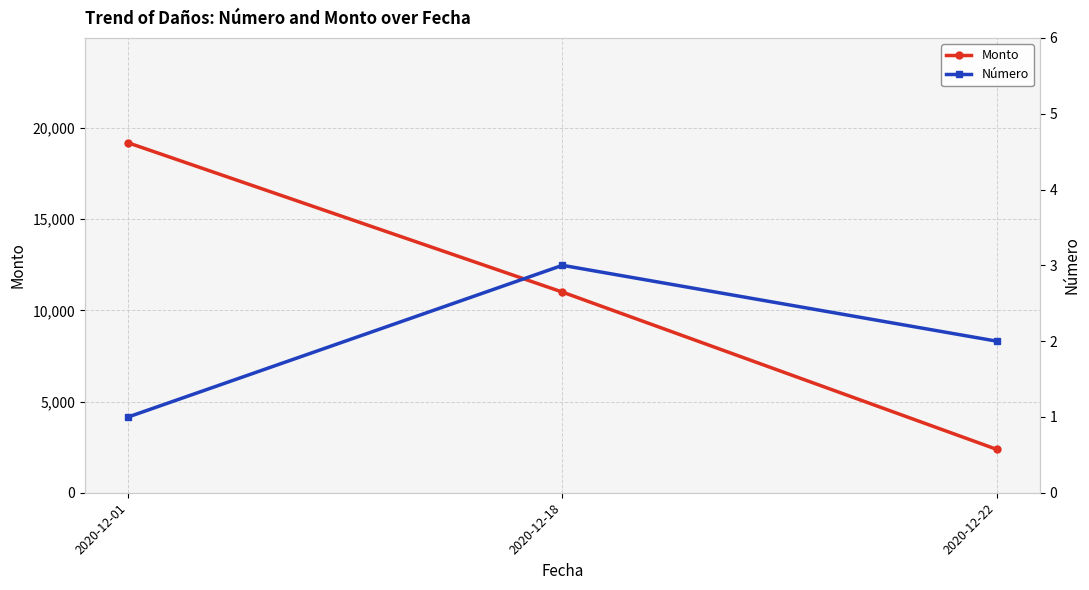

What is the difference between the maximum and minimum values in the Número series?

2.0